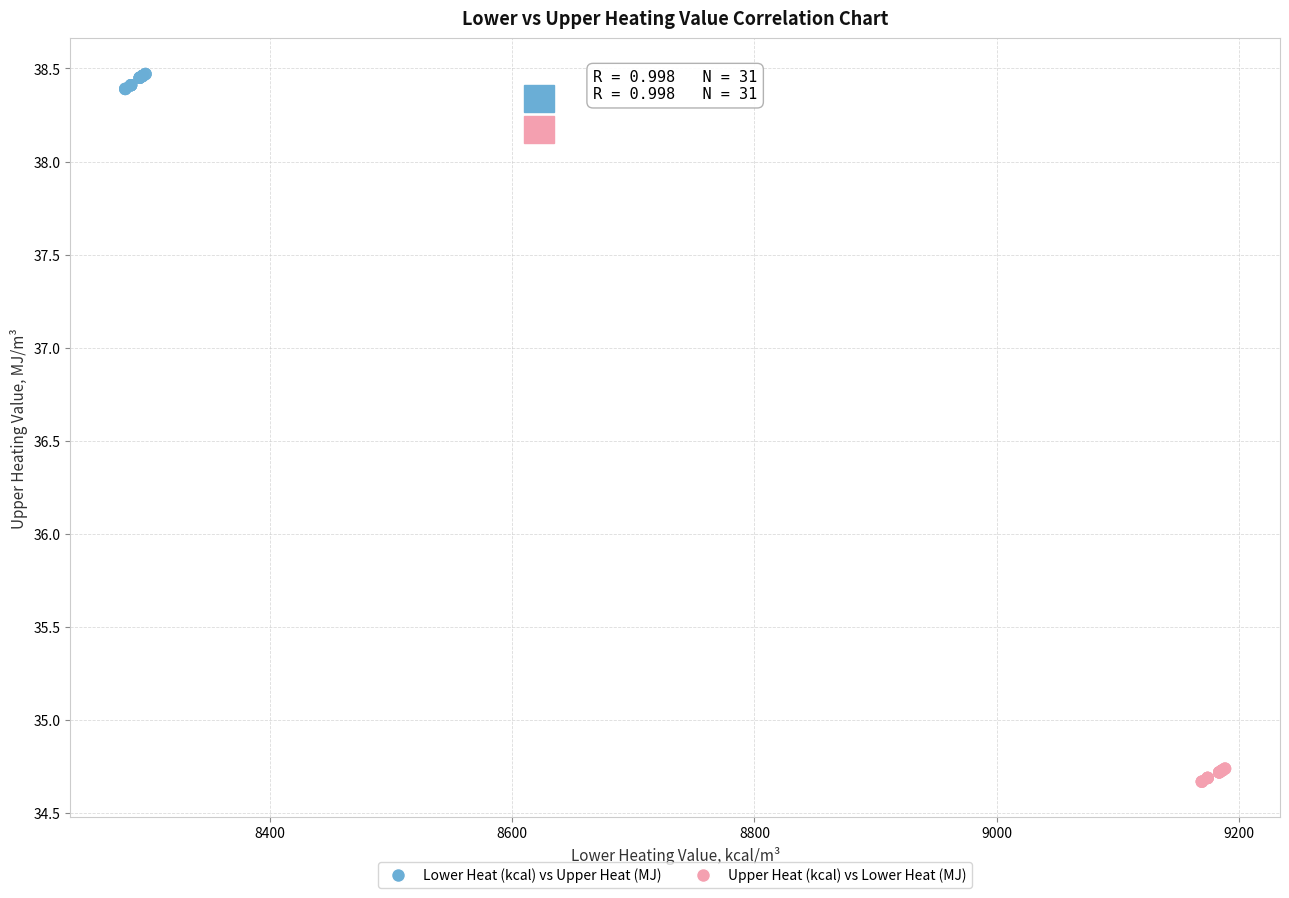

Which series has the largest Y range (max minus min)?

Lower Heat (kcal) vs Upper Heat (MJ)